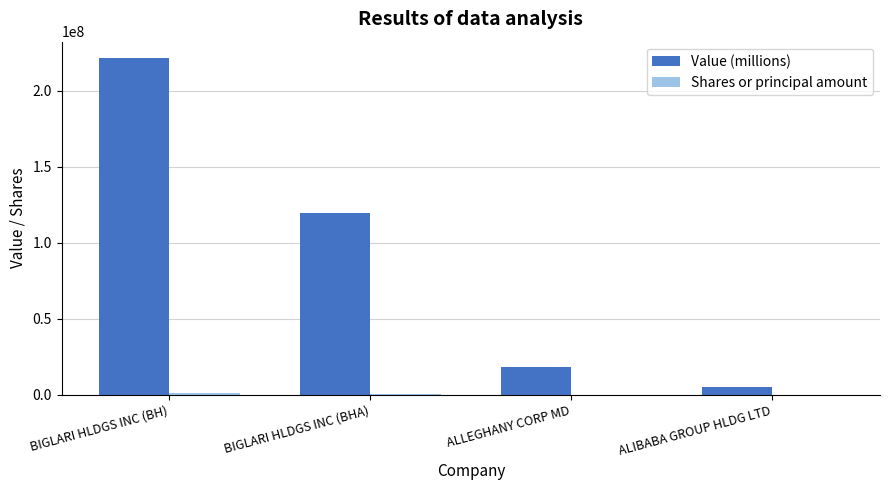

What is the maximum value shown in the chart?

221304000